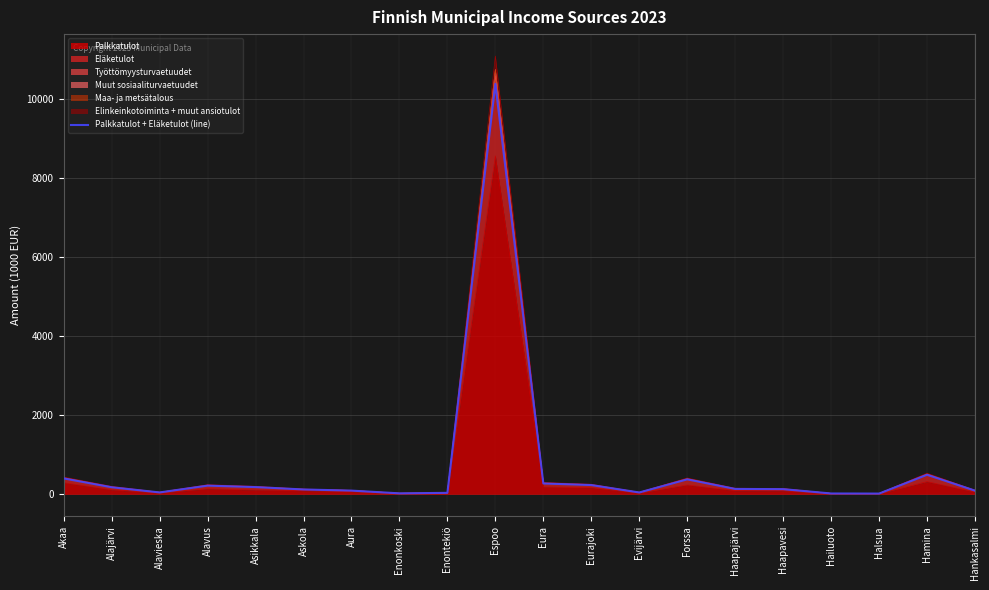

Rank the categories by value from highest to lowest.

Espoo, Hamina, Akaa, Forssa, Eura, Eurajoki, Alavus, Asikkala, Alajärvi, Haapajärvi, Haapavesi, Askola, Aura, Hankasalmi, Alavieska, Evijärvi, Enontekiö, Enonkoski, Hailuoto, Halsua